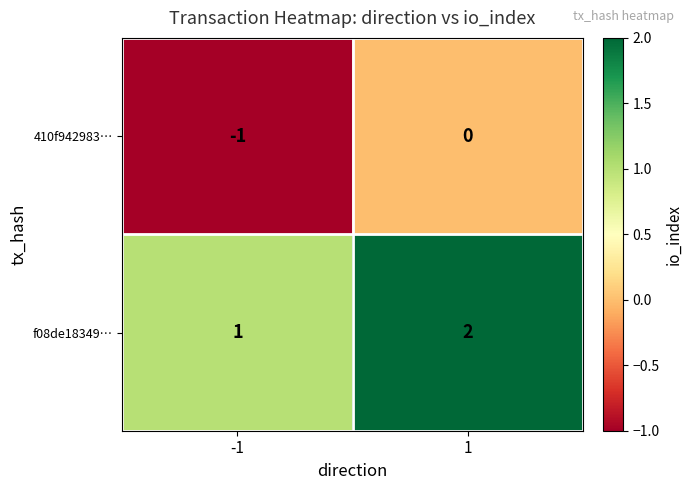

At how many categories does at least one series exceed 0?

2